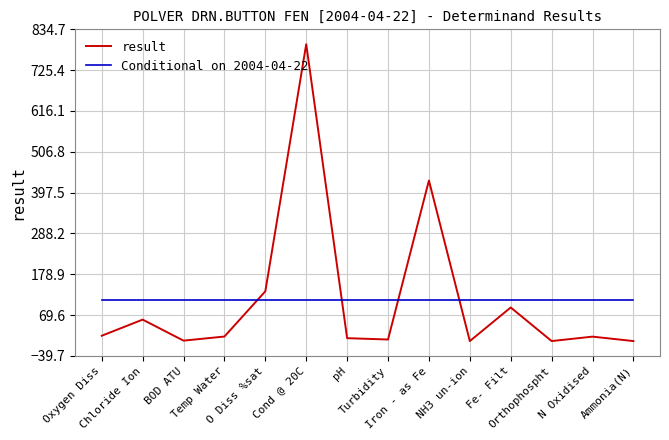

Which series ends up on top after the final intersection of Conditional on 2004-04-22 and result?

Conditional on 2004-04-22